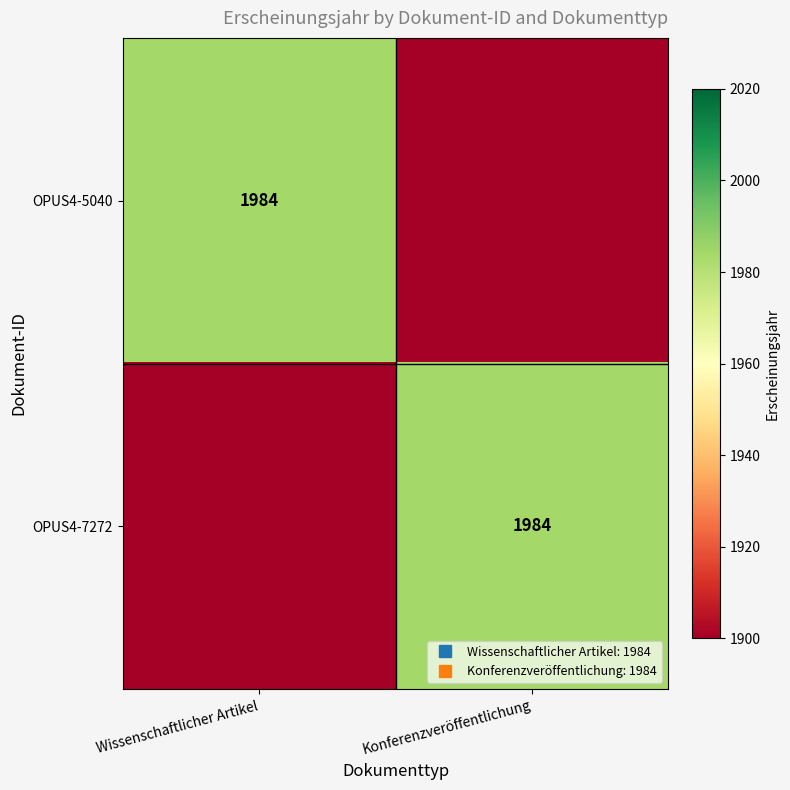

What is the difference between the OPUS4-7272 values at Wissenschaftlicher Artikel and Konferenzveröffentlichung?

84